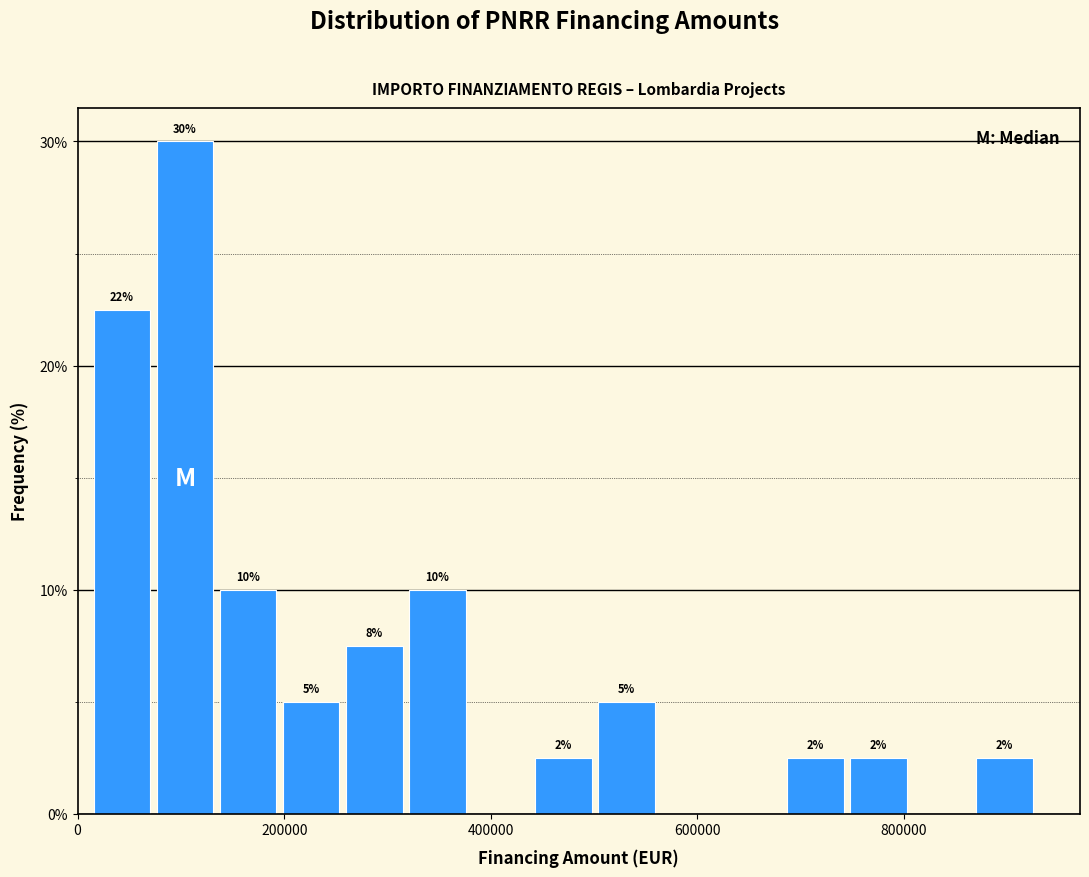

Read against the x-axis, roughly where is the centre of the tallest bar?

100000